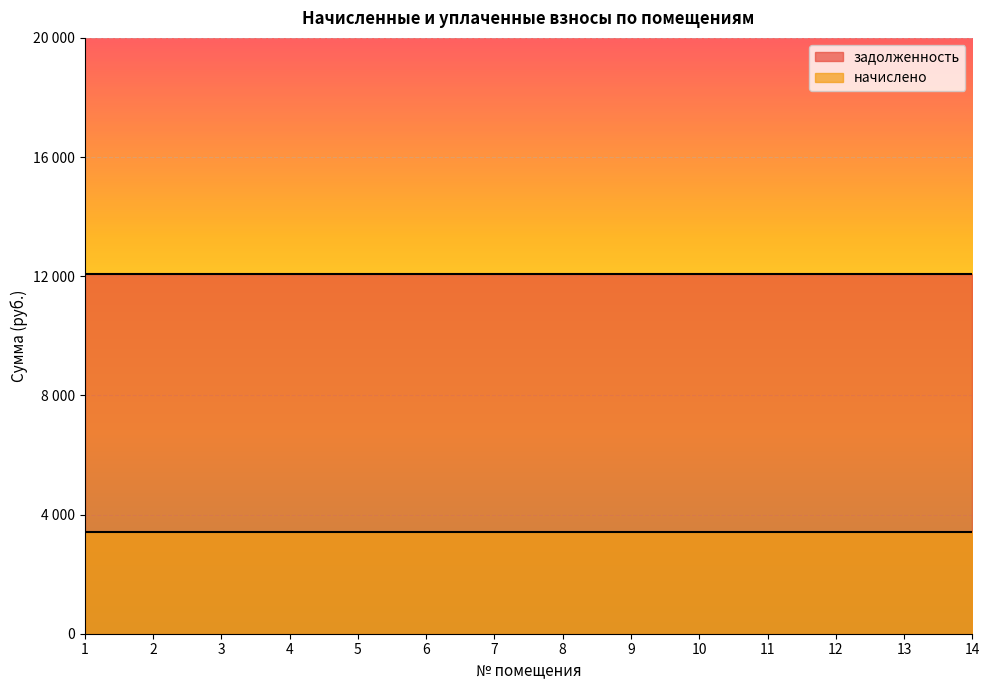

Reading left to right, list all the values displayed in this chart.

задолженность: 12060	12060	12060	12060	12060	12060	12060	12060	12060	12060	12060	12060	12060	12060
начислено: 3402	3402	3402	3402	3402	3402	3402	3402	3402	3402	3402	3402	3402	3402